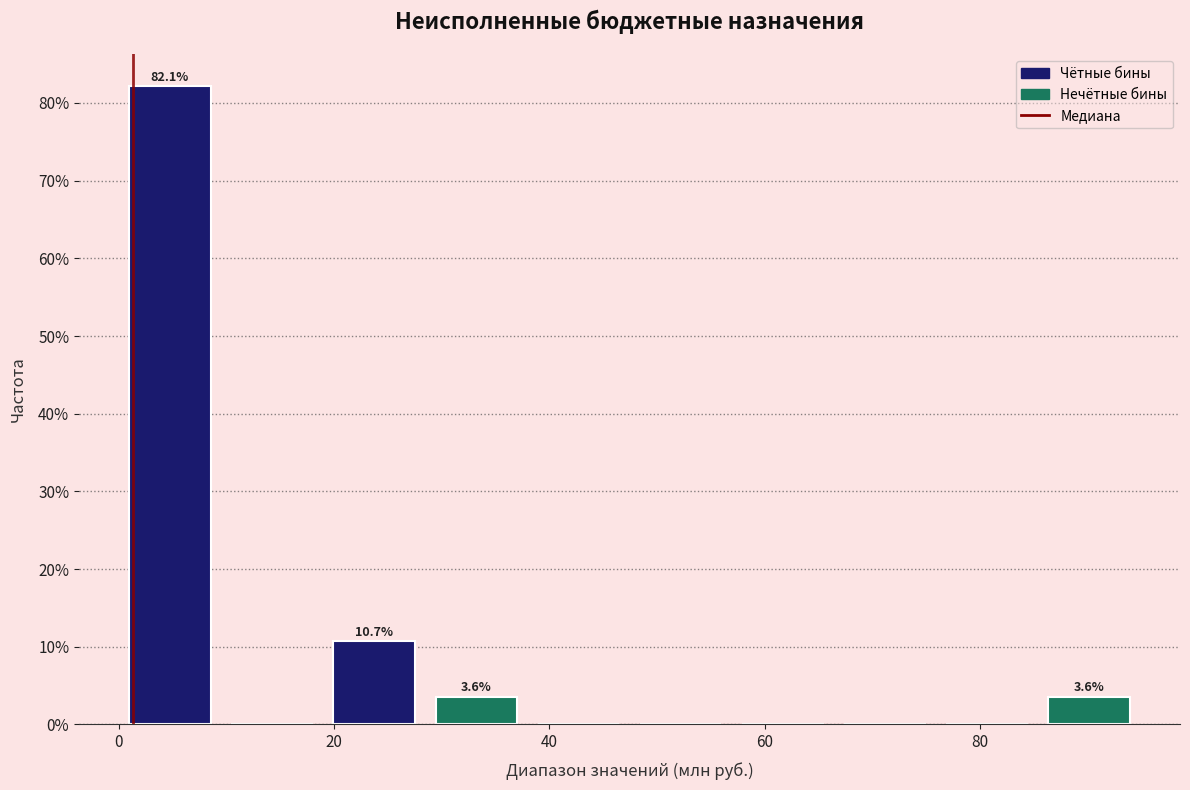

Which range on the x-axis has the tallest bar?

0 to 10